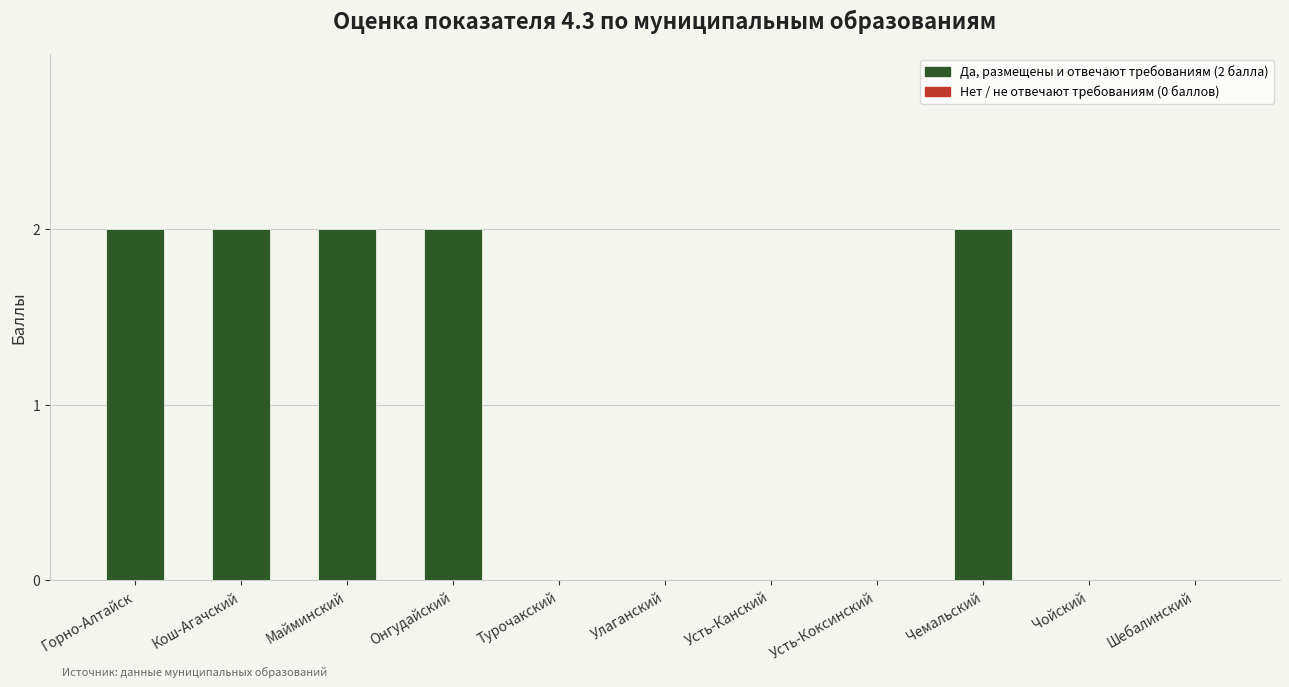

Which has a higher value, Усть-Коксинский or Майминский?

Майминский